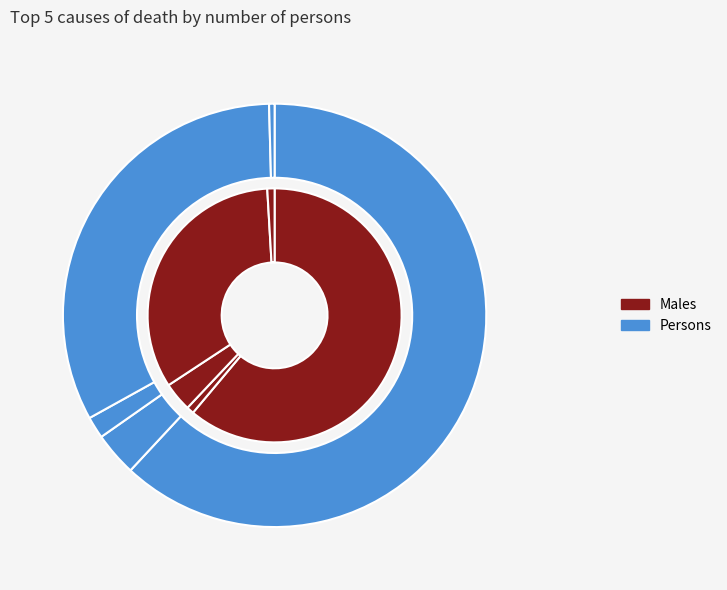

Which slice is the largest?

Certain infectious and parasitic diseases